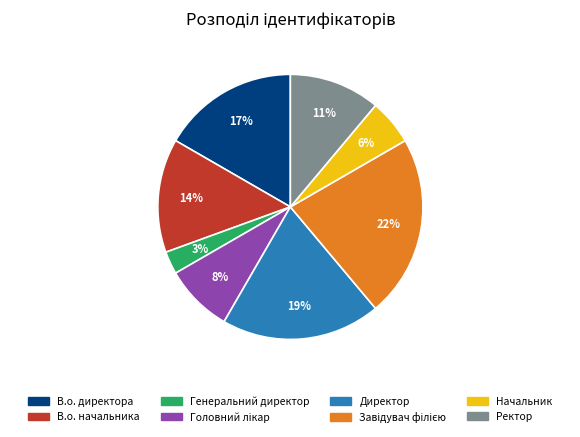

To the nearest percent, what is the average slice percentage?

12%